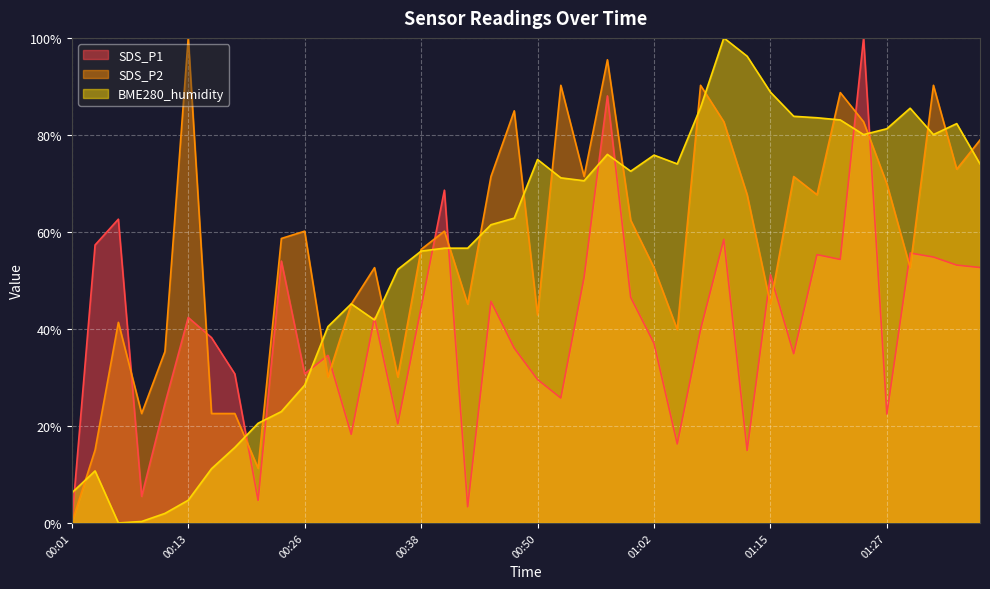

At which label does SDS_P1 reach its peak?

01:25